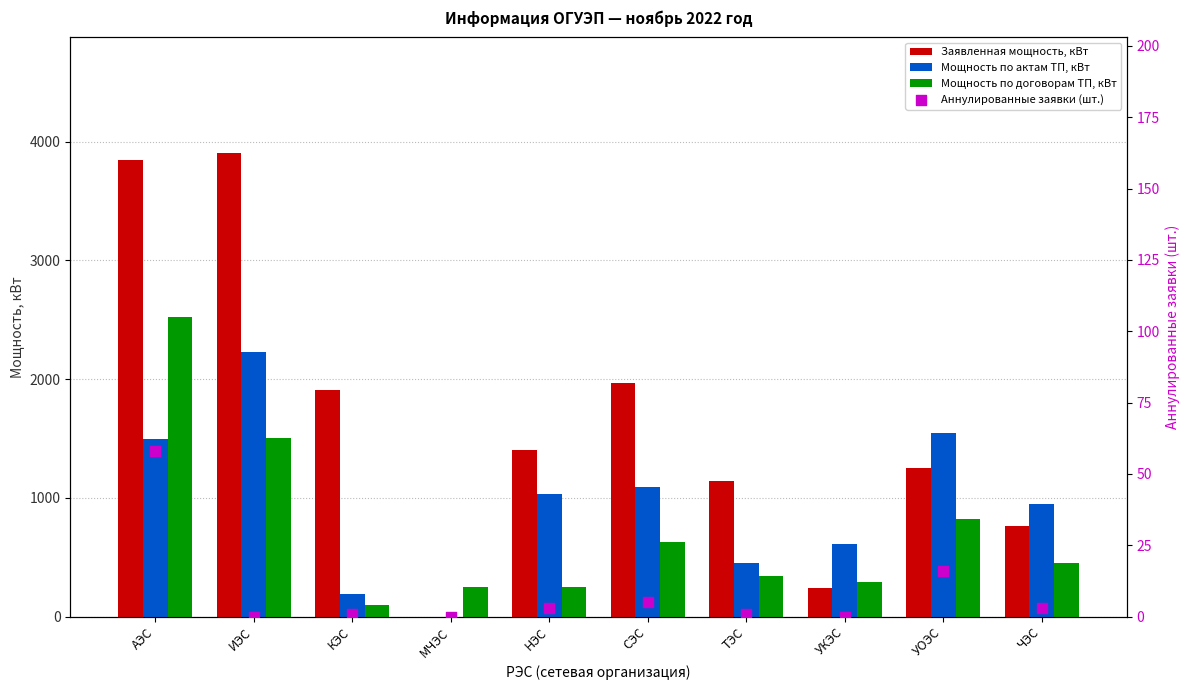

At which category is the sum across all series the highest?

АЭС